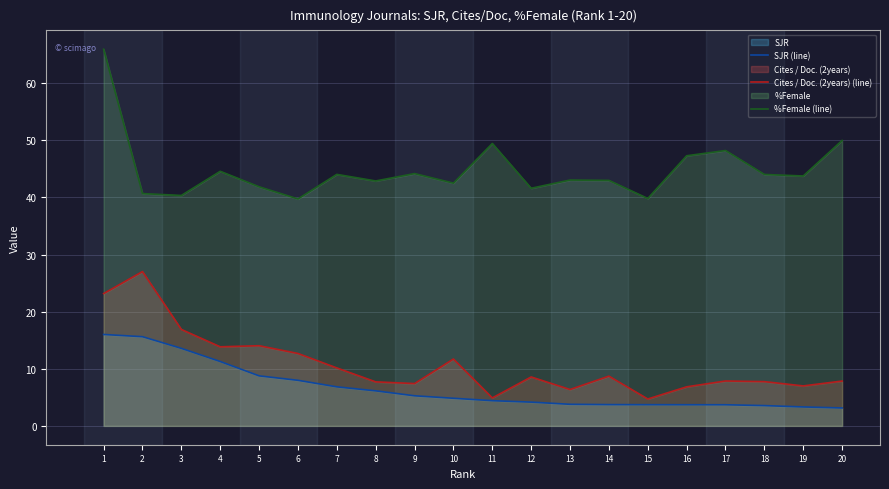

Reading left to right, transcribe all the data shown in this chart.

SJR (line): 16.0	15.6	13.6	11.3	8.8	8.0	6.8	6.1	5.3	4.8	4.4	4.2	3.8	3.7	3.7	3.7	3.7	3.6	3.3	3.1
Cites / Doc. (2years) (line): 23.2	27.0	16.9	13.8	14.0	12.7	10.2	7.7	7.4	11.7	4.9	8.6	6.4	8.7	4.7	6.8	7.9	7.8	7.0	7.8
%Female (line): 66.0	40.7	40.4	44.6	41.9	39.7	44.0	42.9	44.2	42.5	49.5	41.6	43.0	43.0	39.8	47.3	48.2	44.0	43.8	50.0